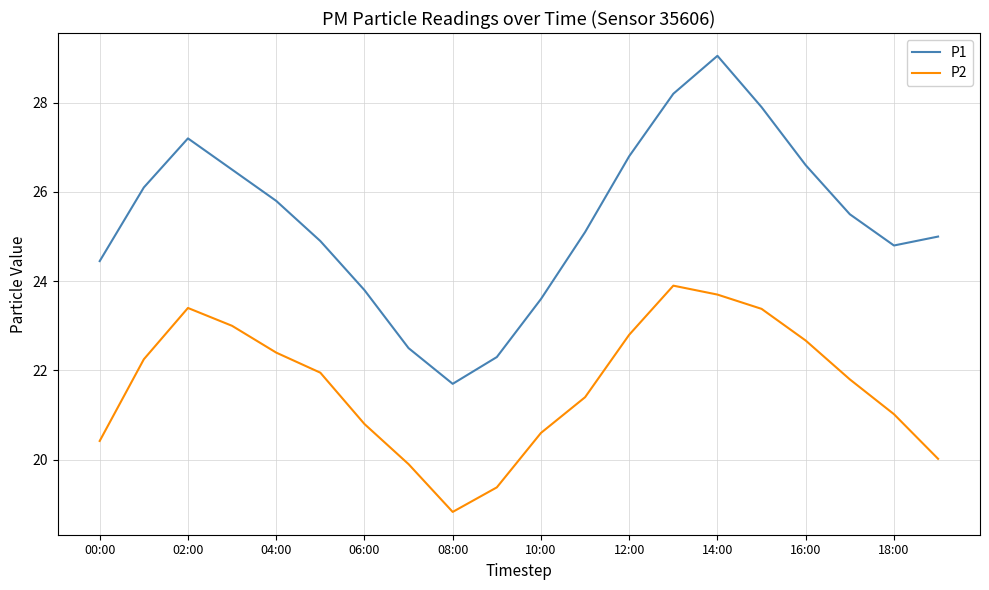

Which series has the widest spread of values?

P1